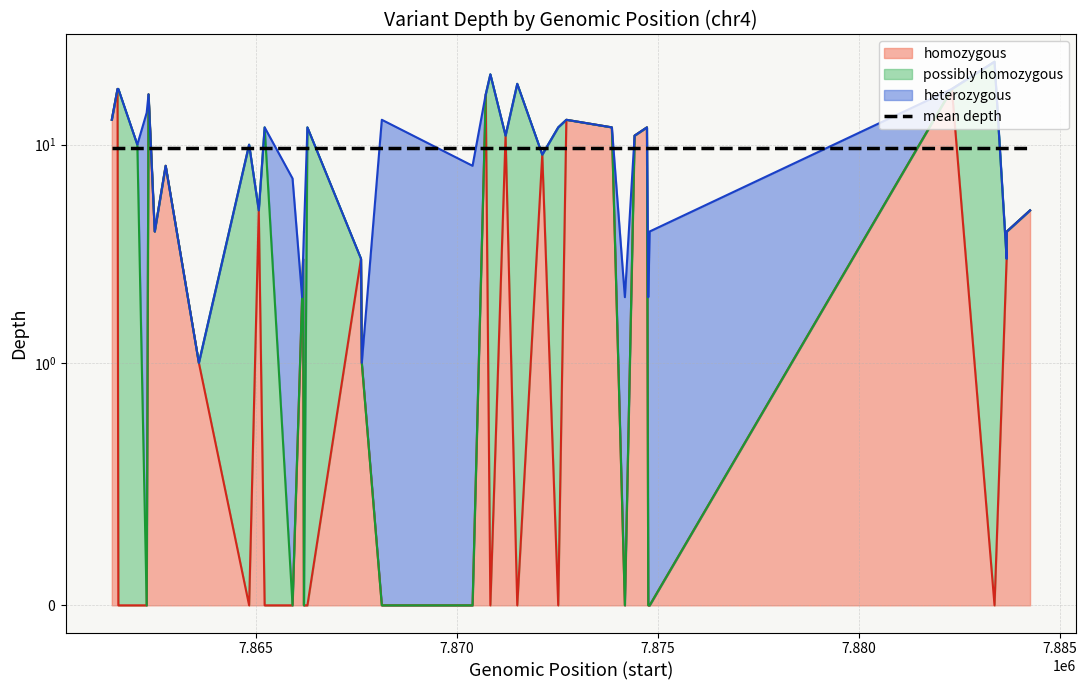

What is the highest value of the homozygous series?

18